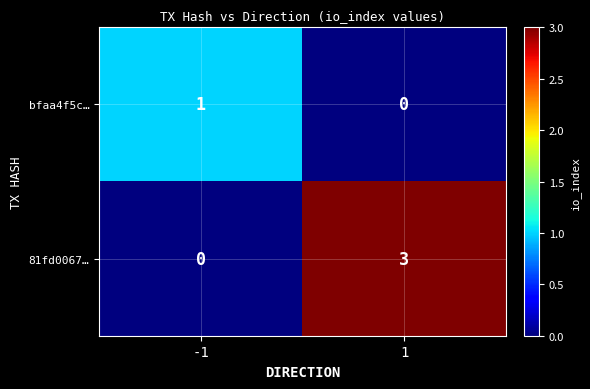

What is the sum of the 81fd0067… values at 1 and -1?

3